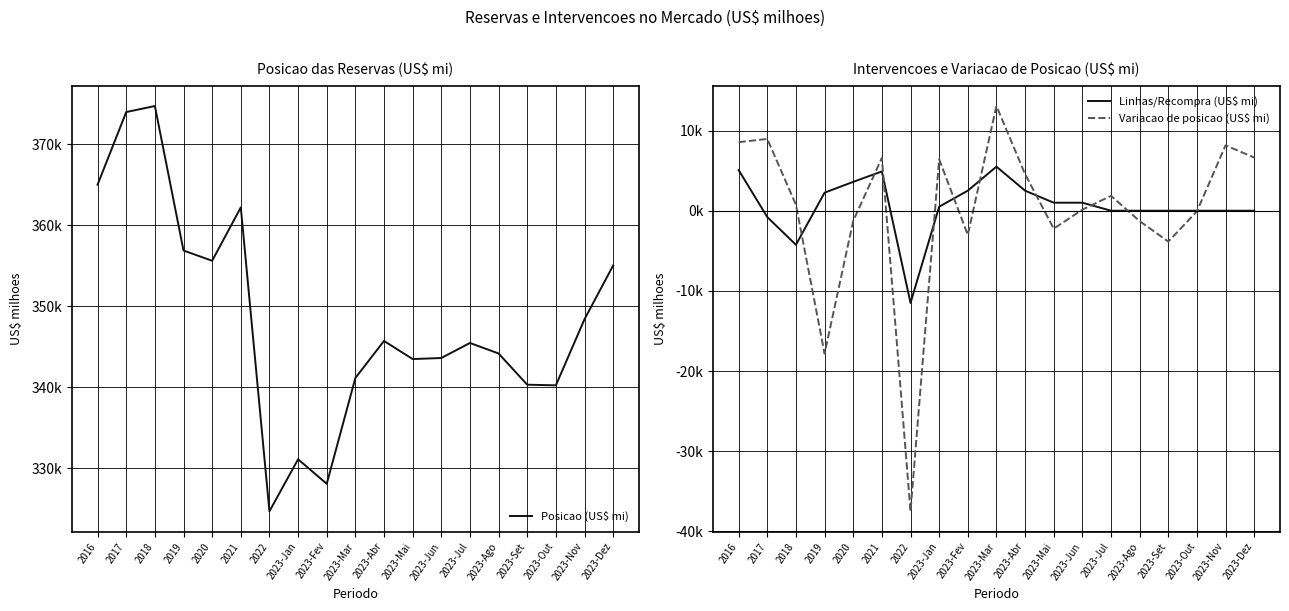

What value does the Posicao (US$ mi) series have at 2018?

374714.8